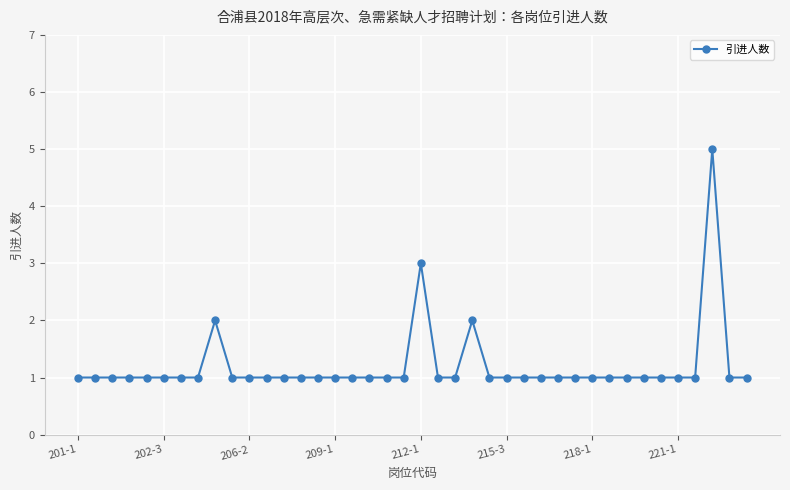

What is the average value?

1